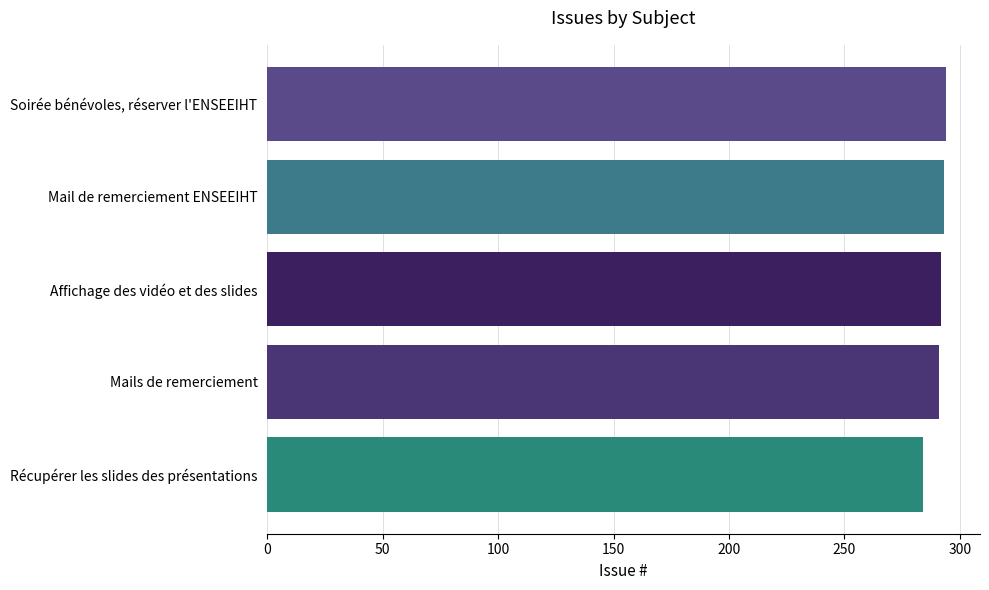

What value does the data have at Récupérer les slides des présentations?

284